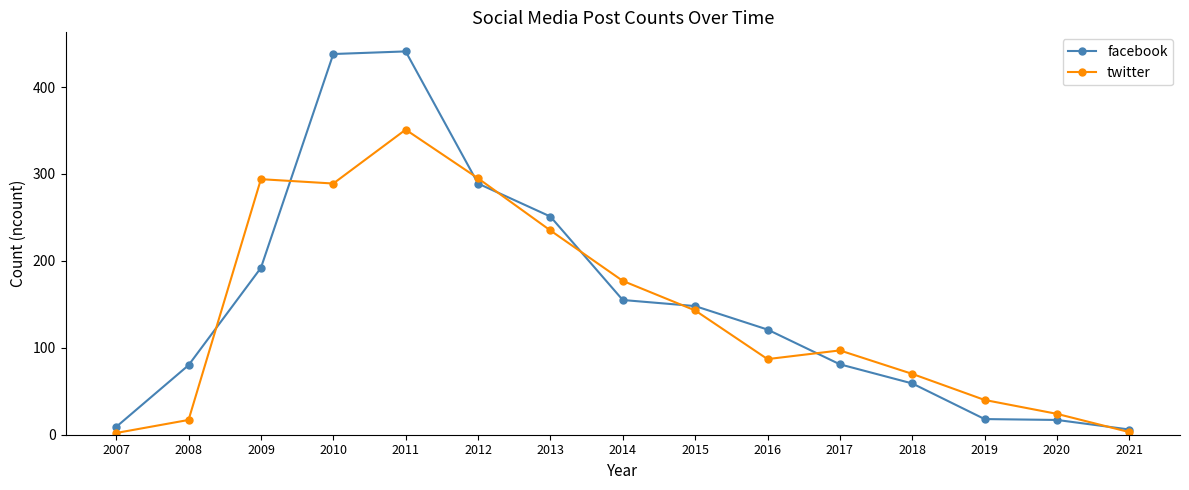

True or false: twitter has more than 2 points higher than both neighbors.

True